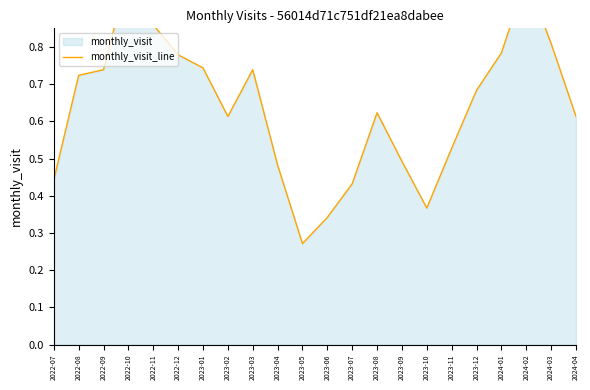

The chart shows a value of 0.5 at 2023-04. True or false?

True